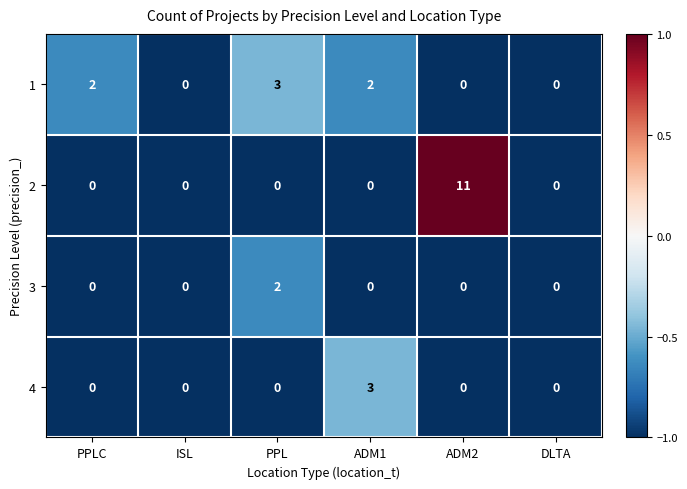

The value of 2 at DLTA is 5. True or false?

False